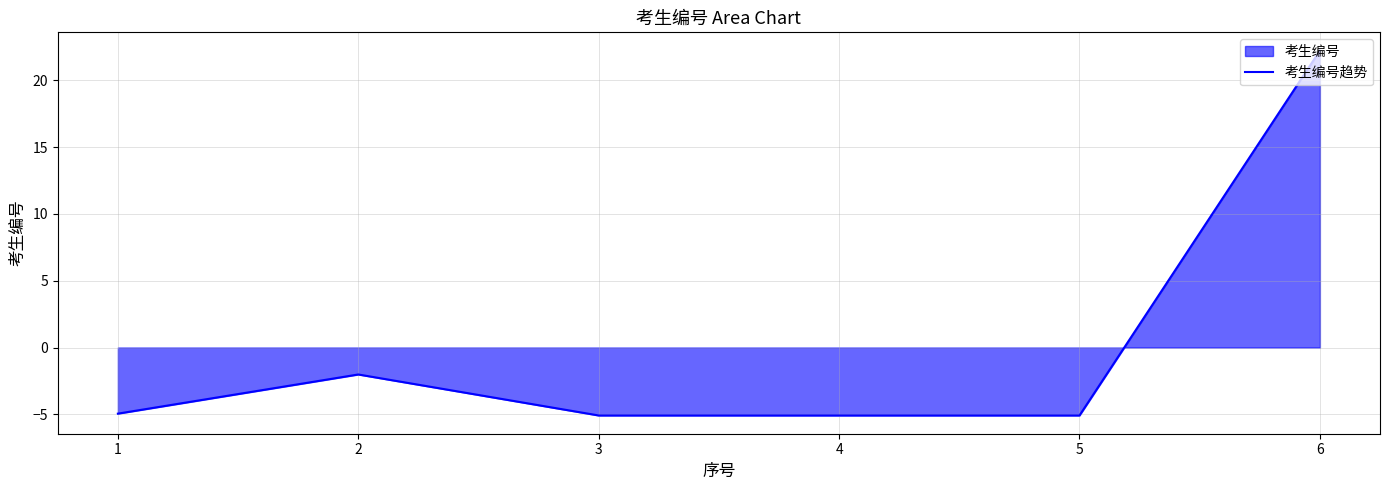

List the labels in order of value, largest first.

6, 2, 1, 3, 4, 5